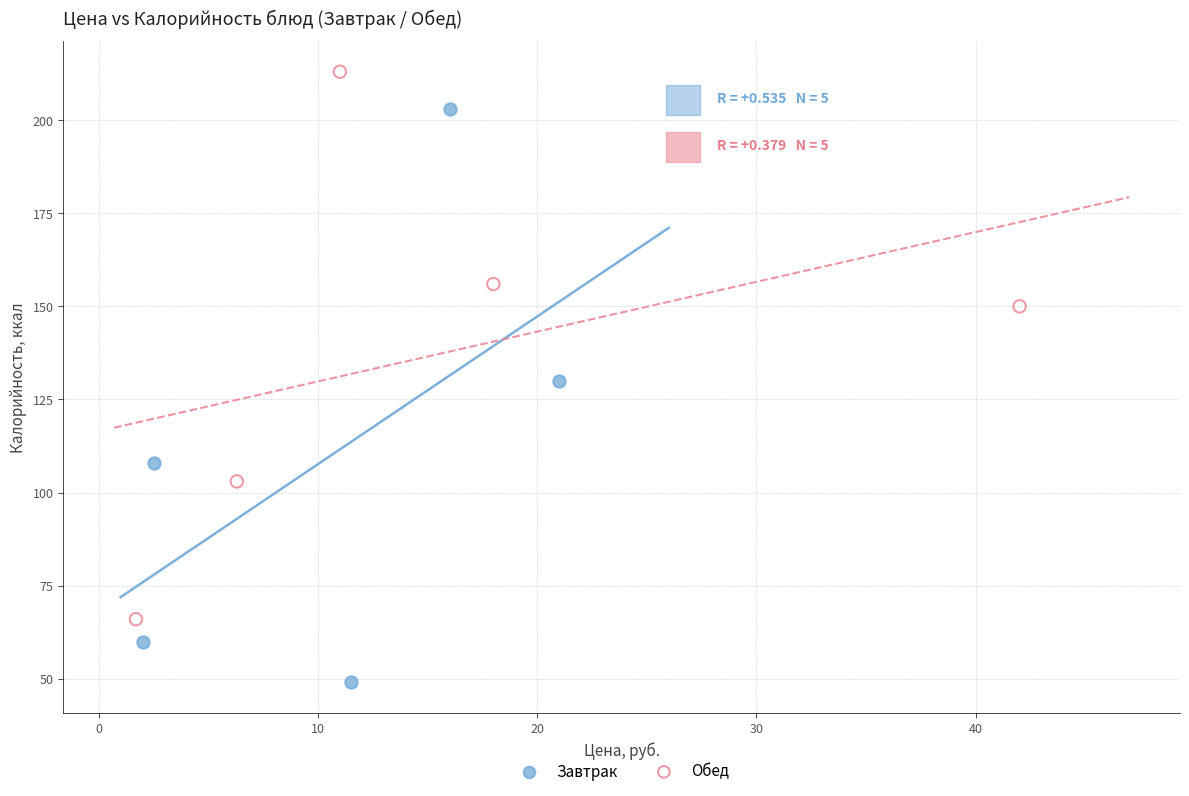

Which series contains the highest Y value?

Обед